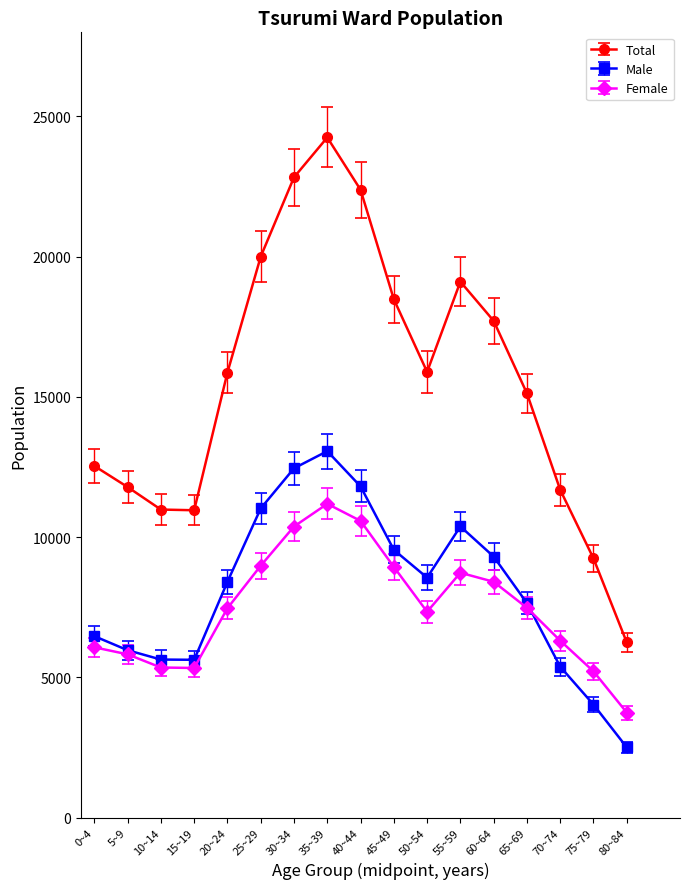

What is the smallest value displayed?

2502